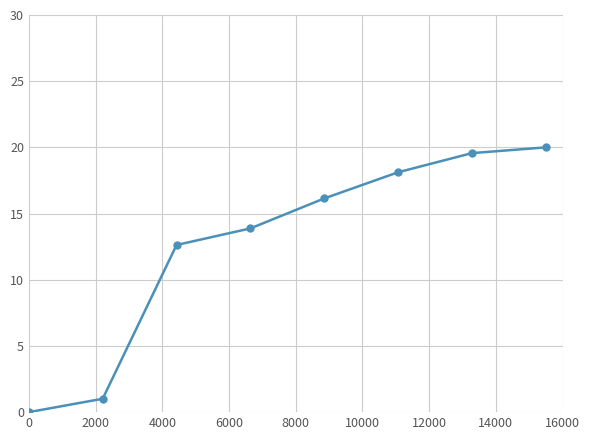

What is the maximum value shown in the chart?

20.0